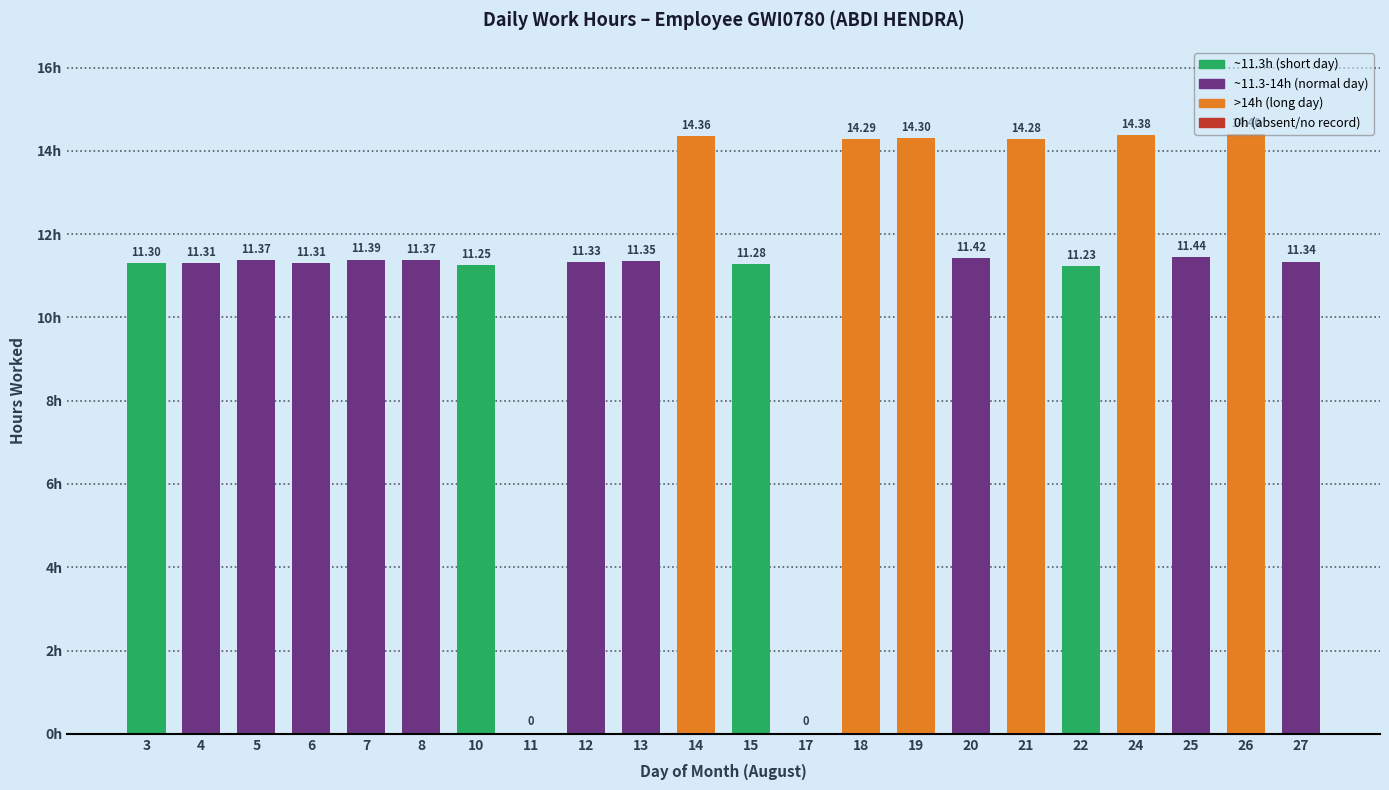

Are the bars horizontal?

No